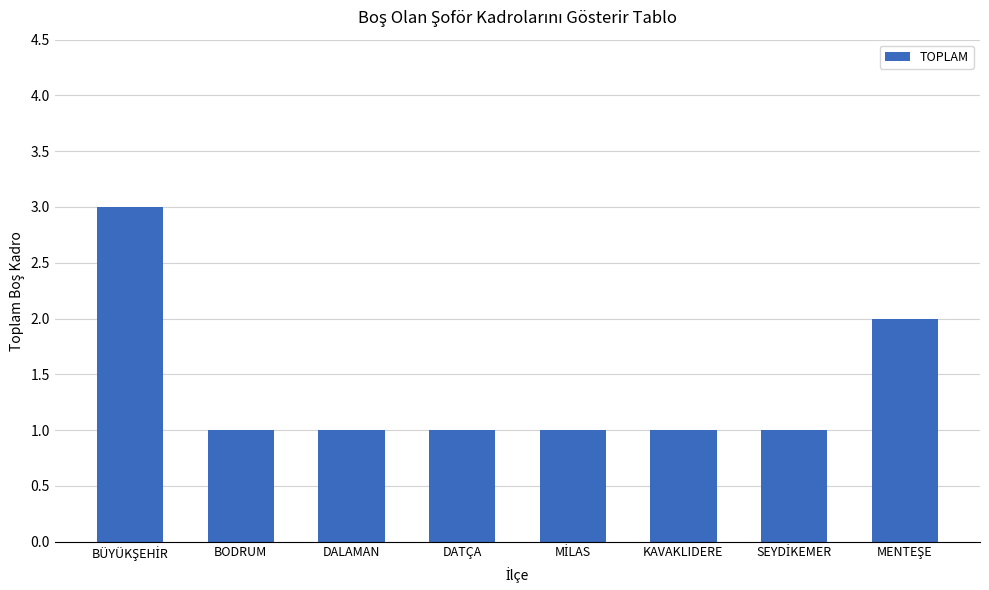

Is it true that the value at DALAMAN is 1?

True